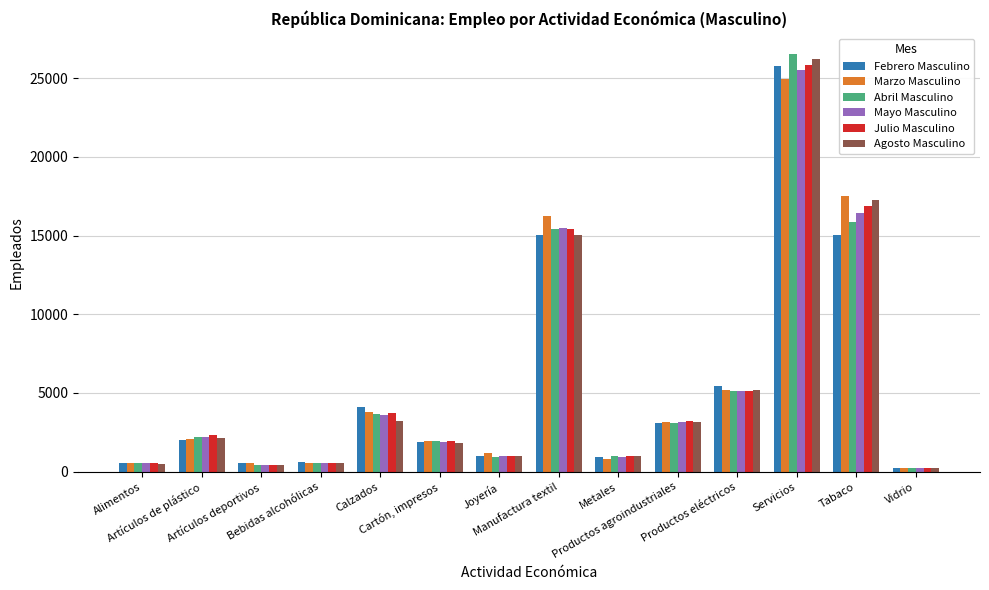

How many groups of bars are there?

14